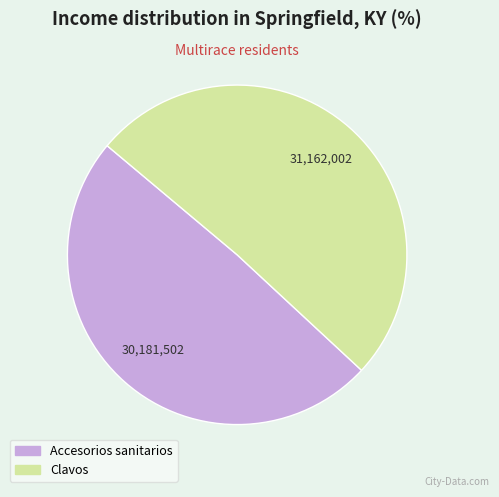

Approximately how many times larger is the value at Accesorios sanitarios compared to Clavos?

1.0